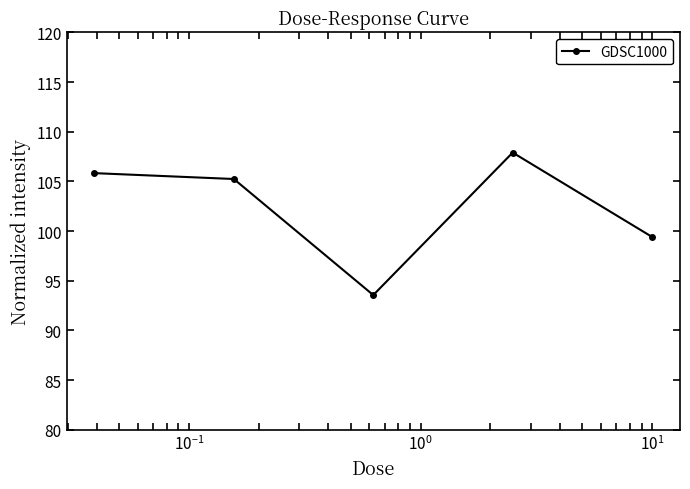

How many interior local valleys (lower than both neighbors) does the data have?

1